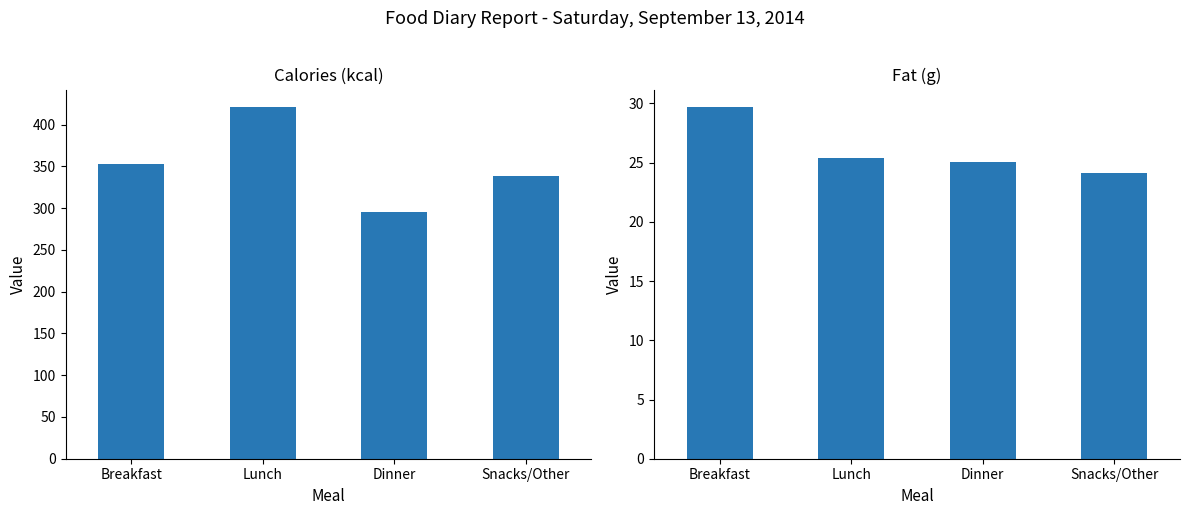

What is the sum of all Fat (g) values?

104.3